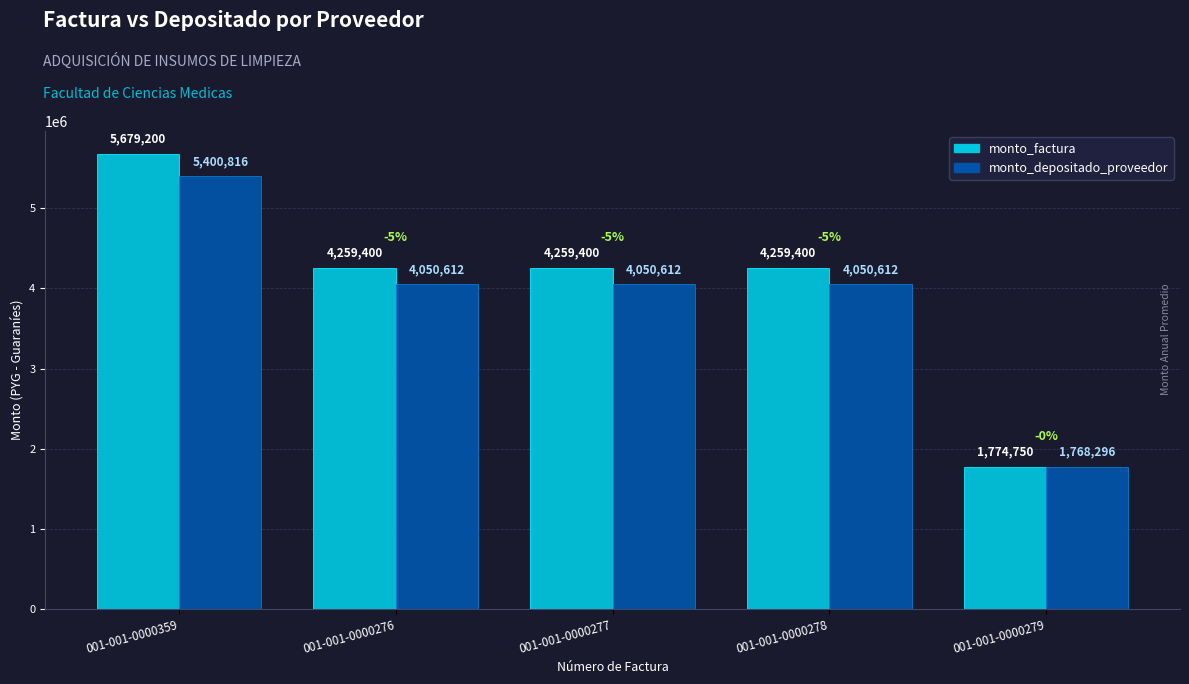

Does the chart contain stacked bars?

No